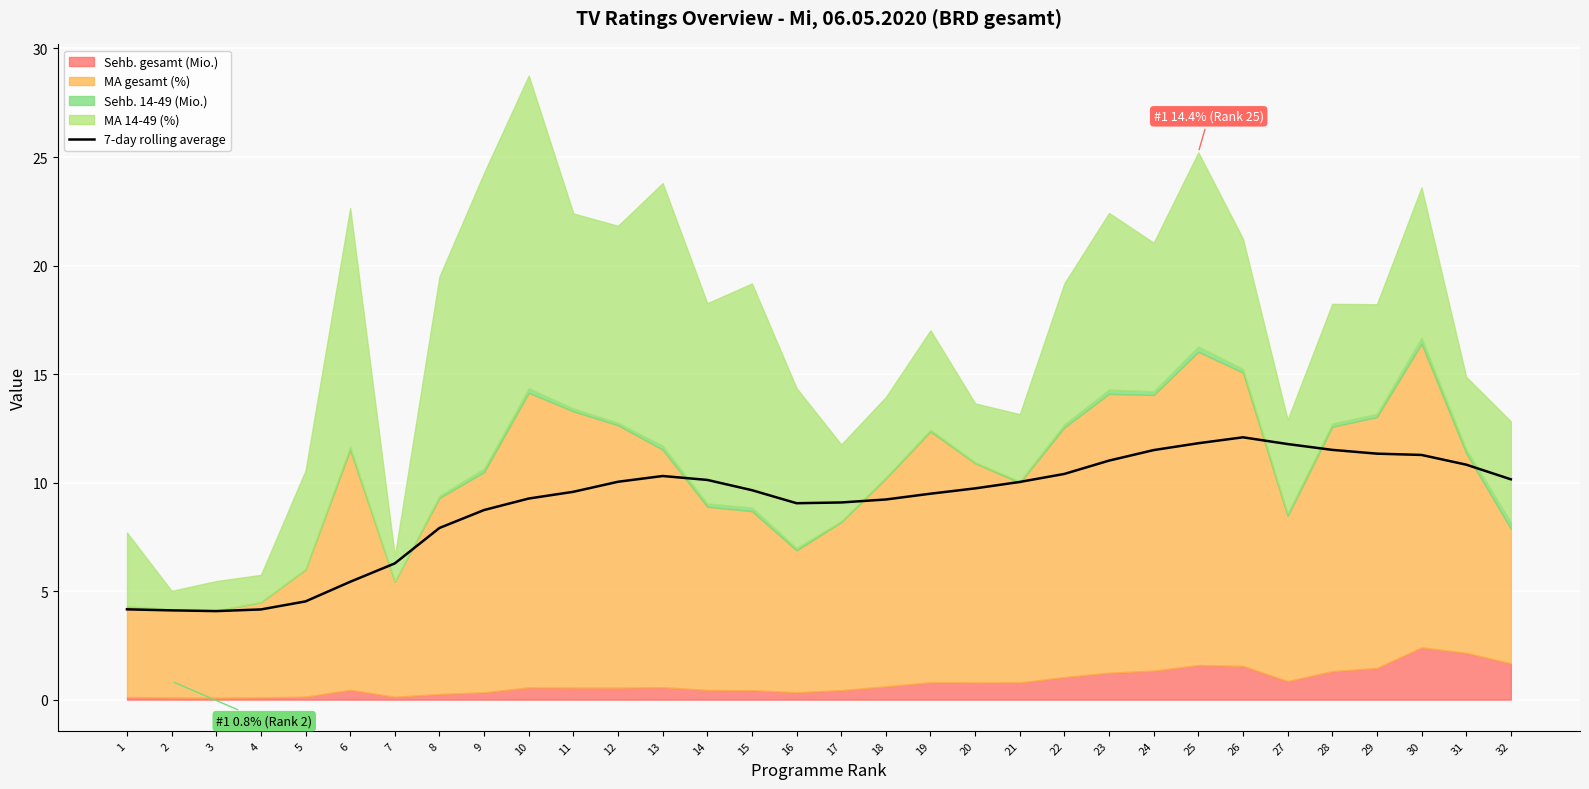

How many lines are shown in the chart?

1